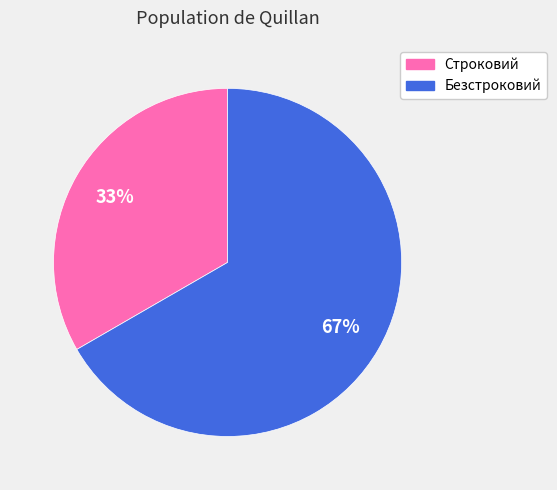

To the nearest percent, what percentage of the pie is Безстроковий?

67%